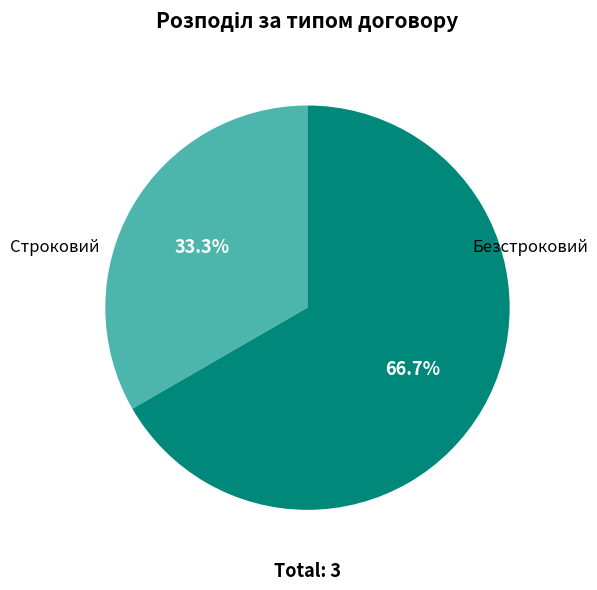

Which category has the biggest portion of the pie?

Безстроковий